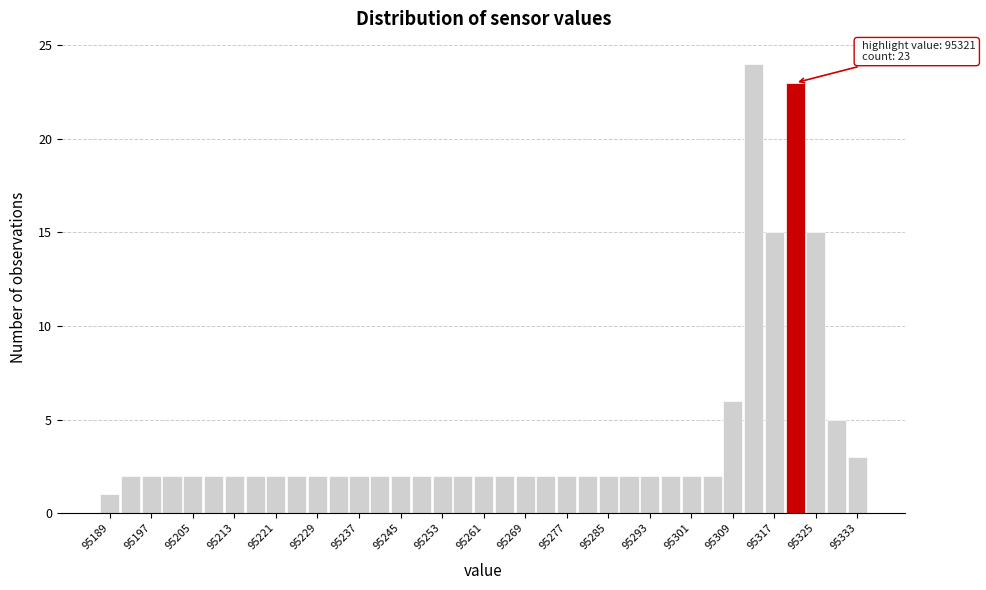

Over which range of the x-axis is the bar tallest?

95311 to 95315